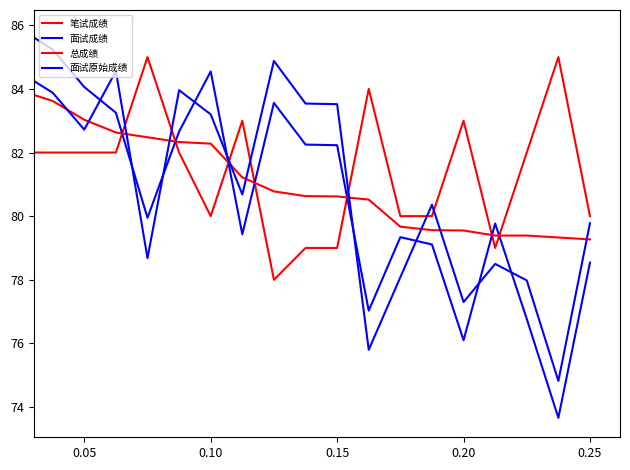

Is this an area chart (filled region under the line)?

No